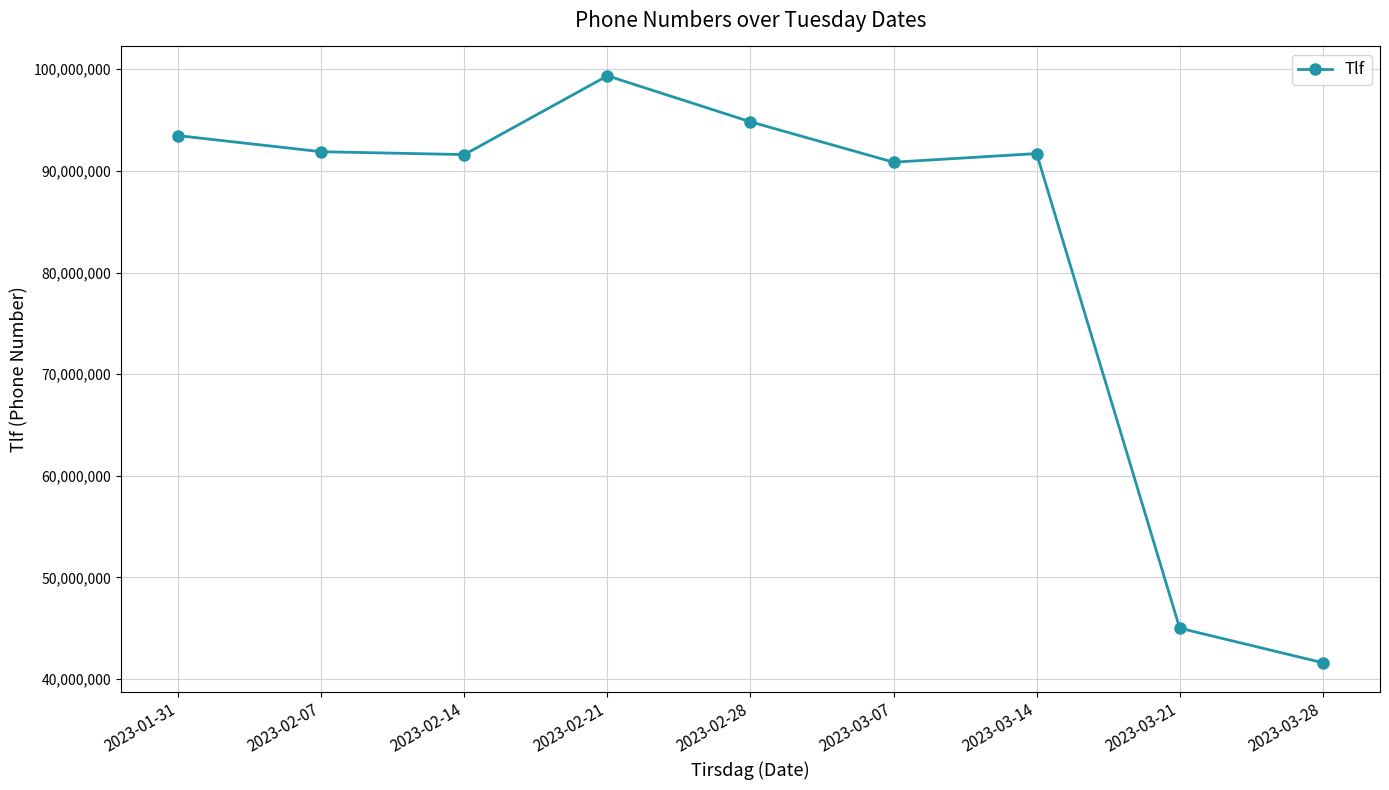

Does the chart display data point markers on the line(s)?

Yes